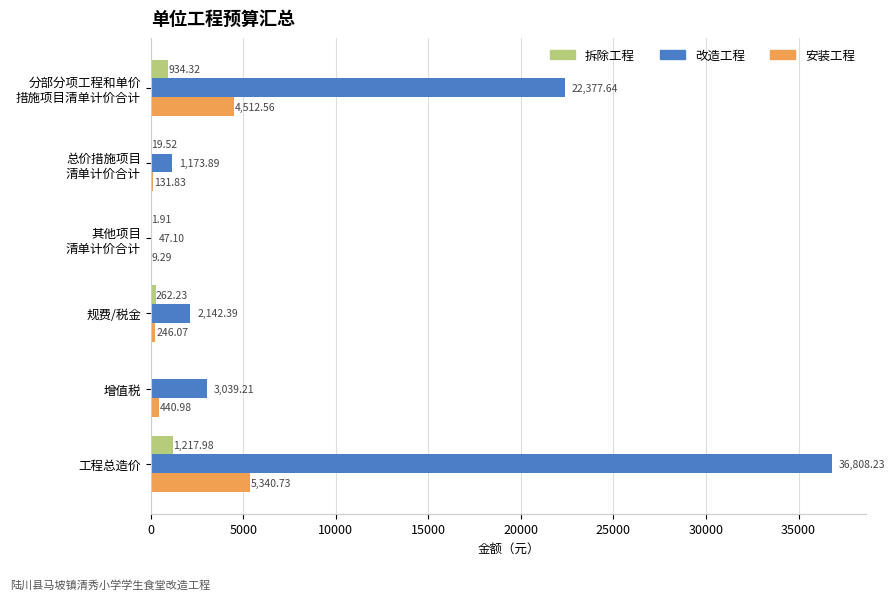

Which series has the largest total across all categories?

改造工程